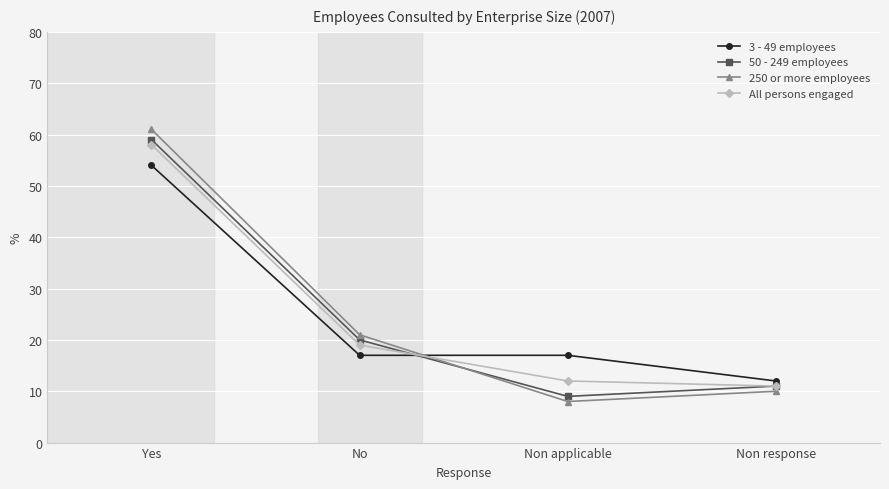

What is the sum of the 250 or more employees values at Non response and Yes?

71